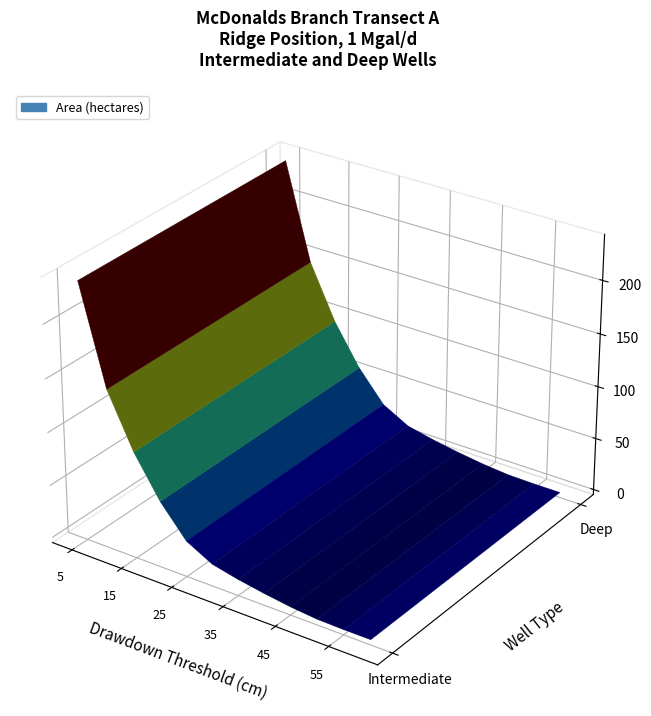

Which category has the lowest value across all series?

55